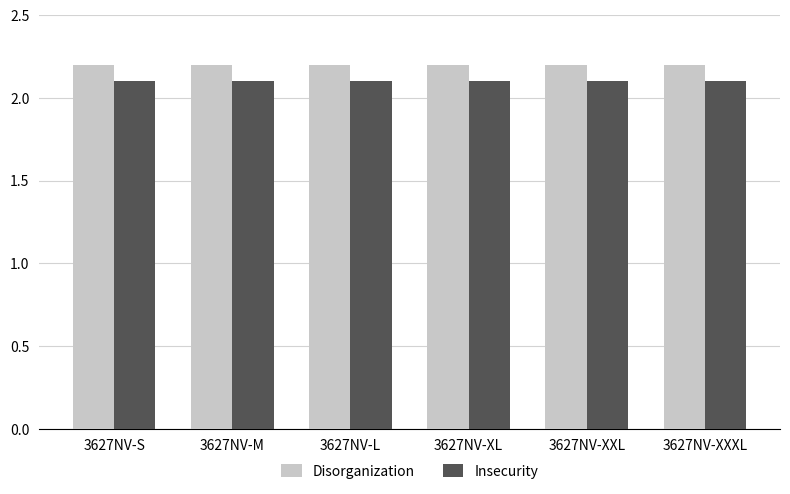

The Disorganization series shows 2.2 at 3627NV-L. True or false?

True